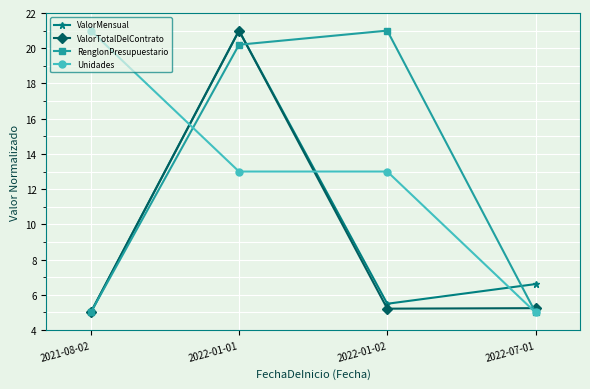

What is the difference between the maximum and second lowest values in the RenglonPresupuestario series?

16.0